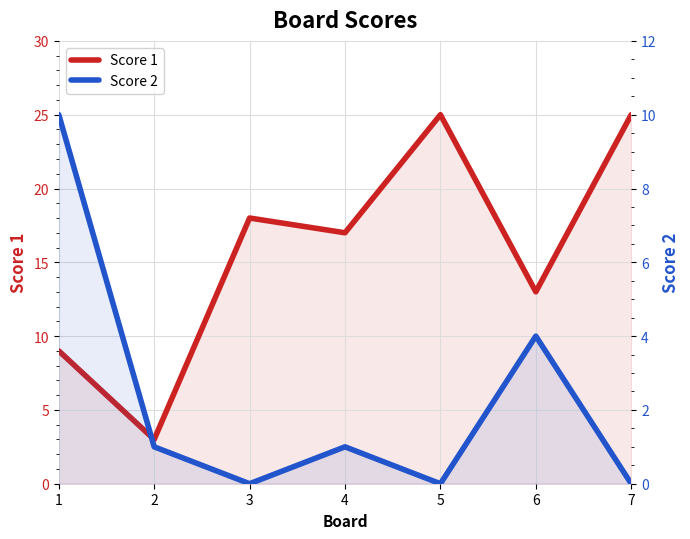

How many values in Score 2 are above zero?

4